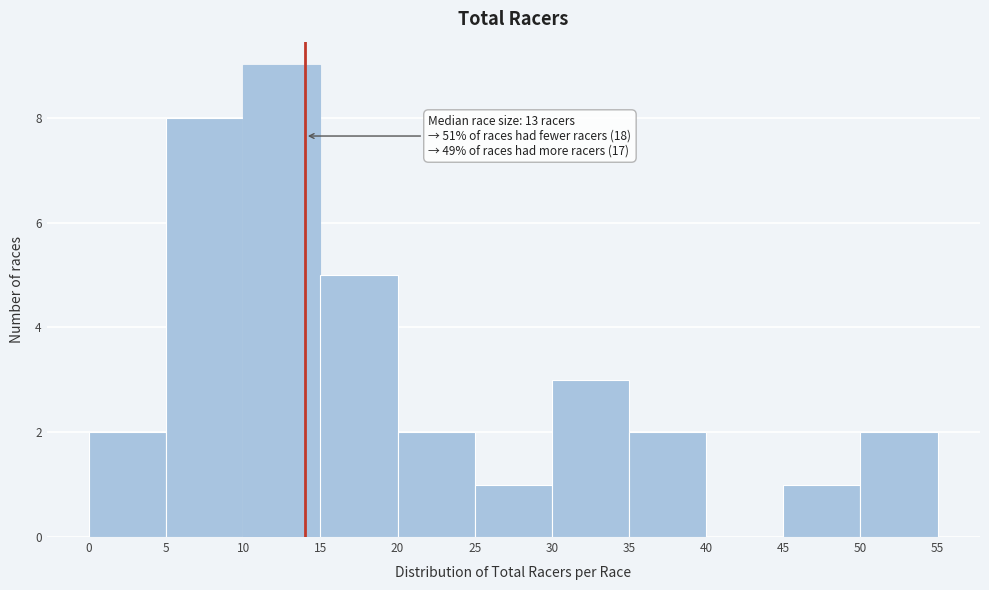

Over which range of the x-axis is the bar tallest?

10 to 15